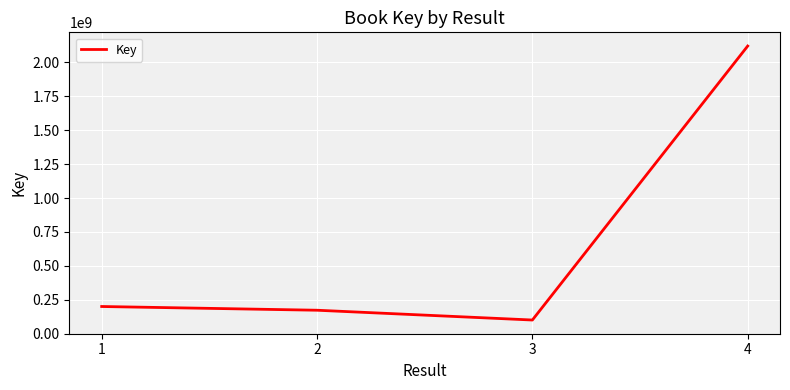

What is the smallest value displayed?

100826665